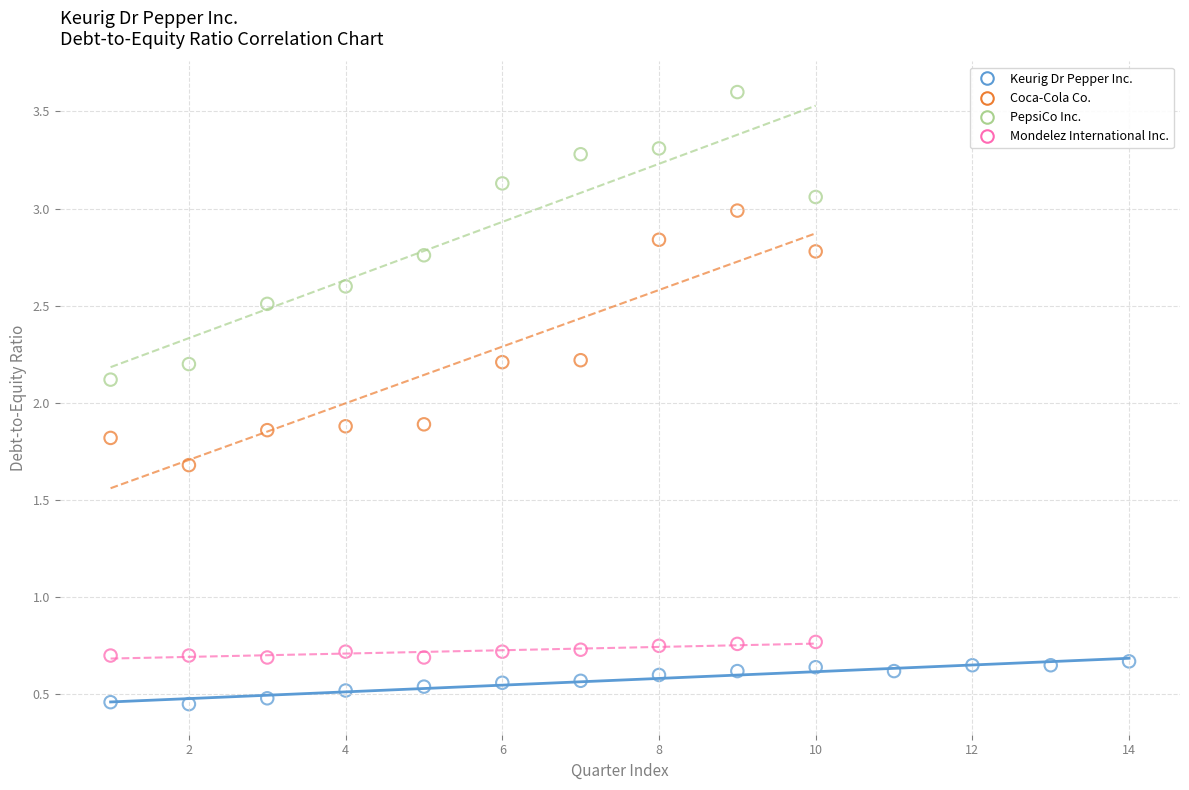

Which series has the largest Y range (max minus min)?

PepsiCo Inc.